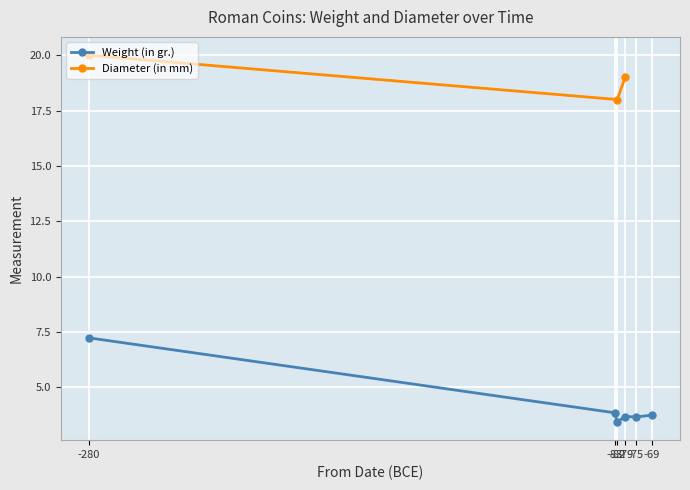

How many points are lower than both their immediate neighbors (excluding endpoints)?

2